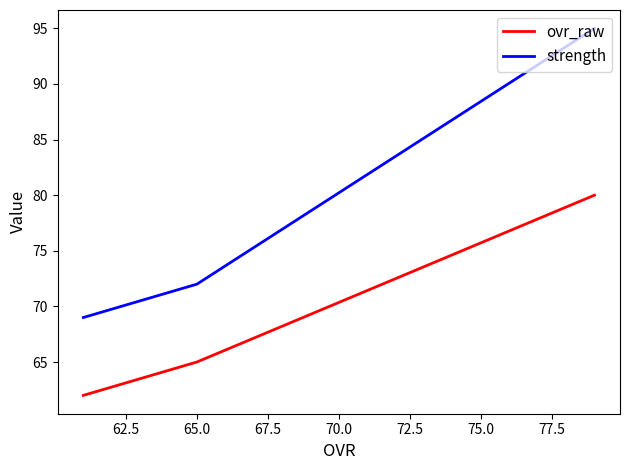

What is the difference between the maximum and minimum values in the strength series?

26